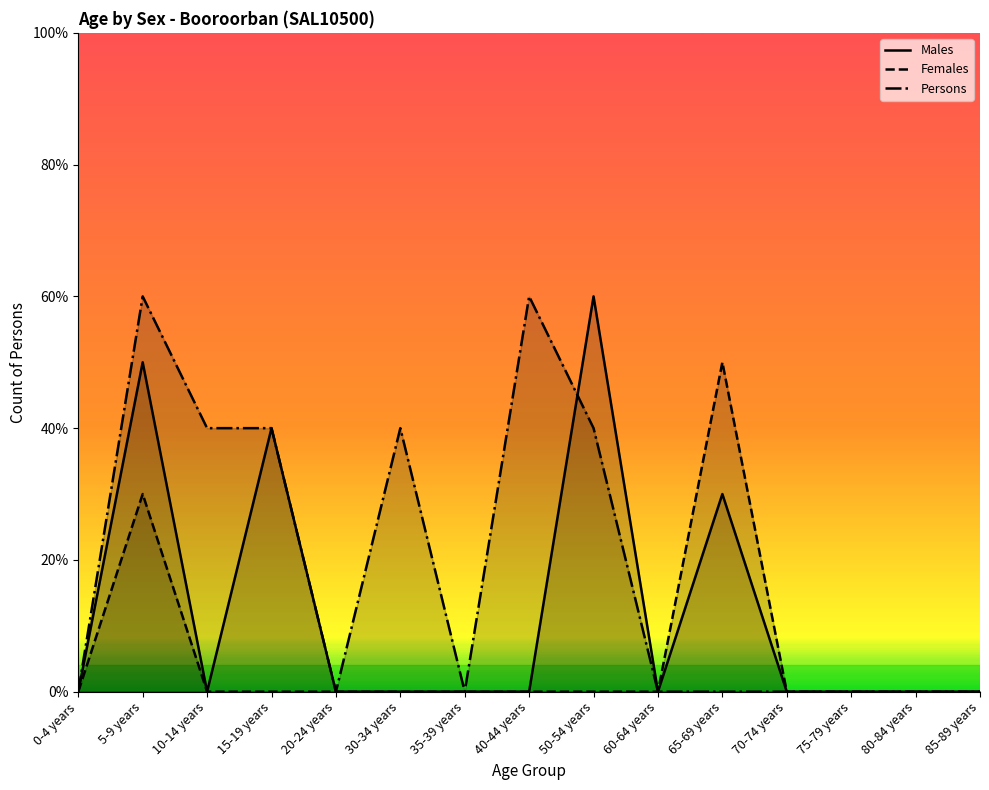

How many times do Males and Persons cross each other?

1